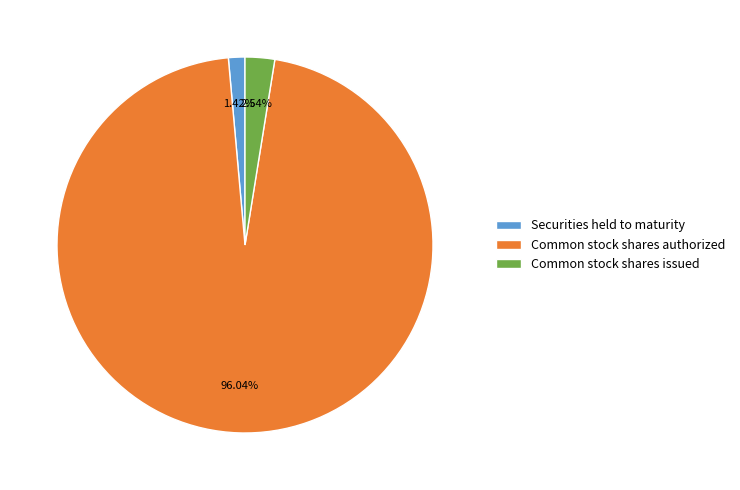

Does Common stock shares authorized account for over 50% of the chart?

Yes